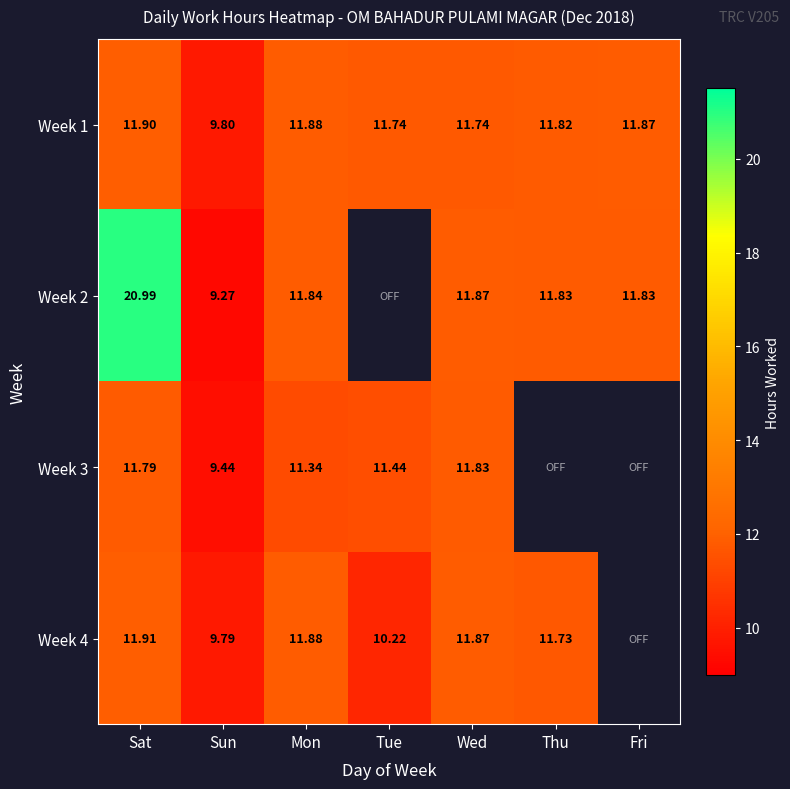

Where is Week 1 nearest to the value 10?

Sun